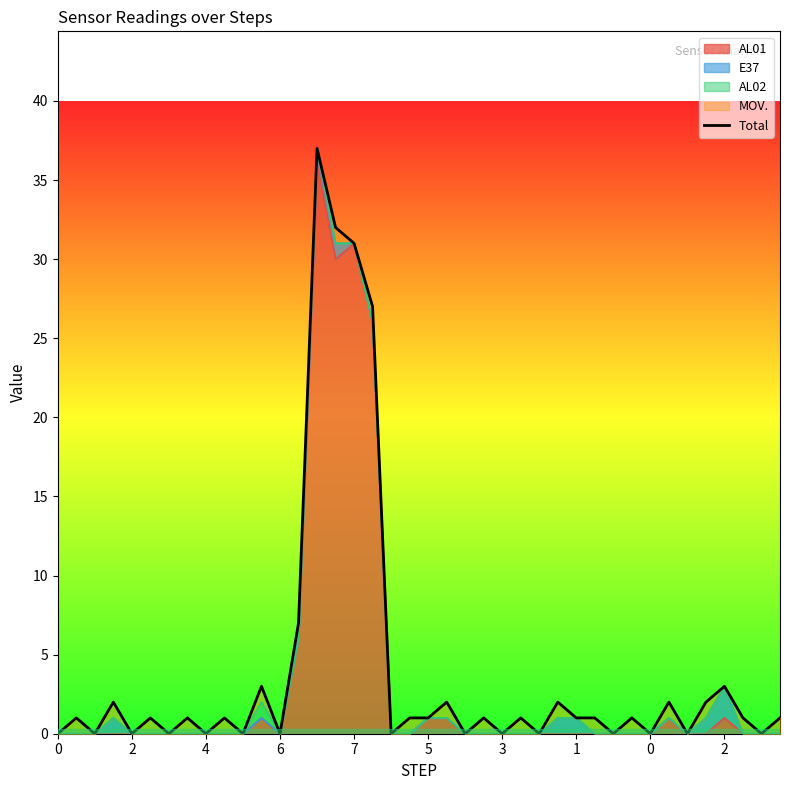

How many data points are less than 1?

15